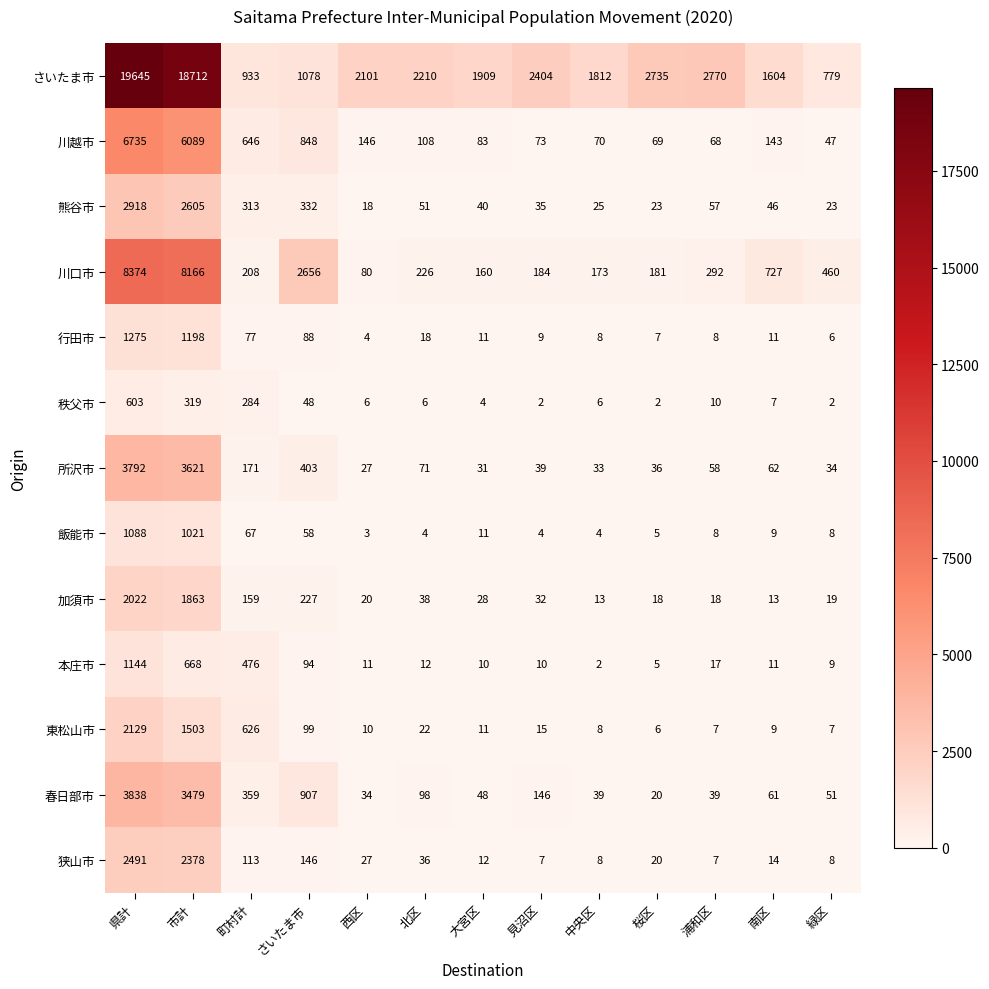

Count the number of data series in this chart.

13